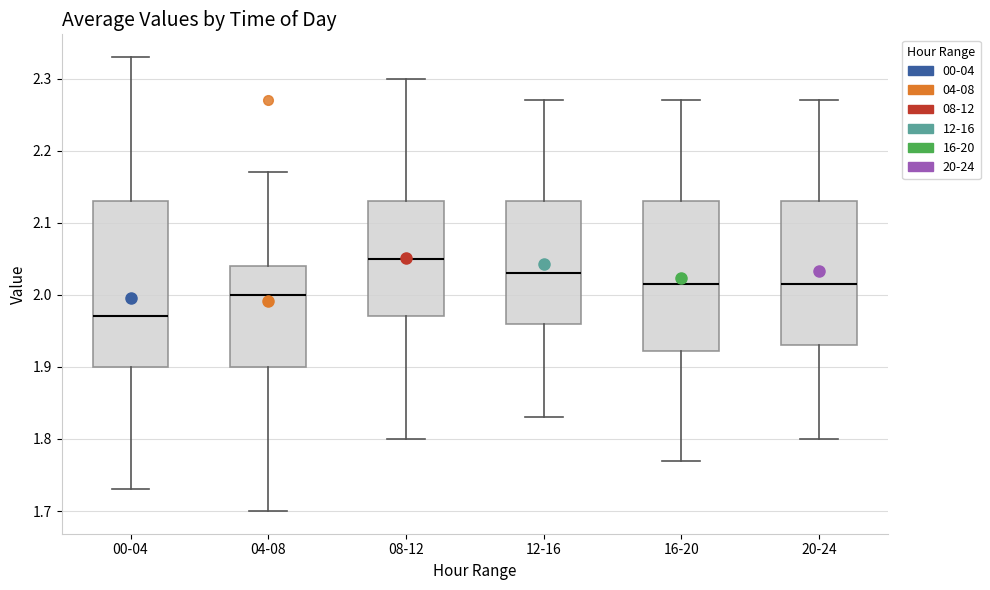

Reading left to right, read every box against the y-axis: the position of its median line, the range the box covers, and the ends of its whiskers. The values are not printed on the chart, so give them approximately, as read against the axis.

00-04: median 1.97, box 1.90 to 2.13, whiskers 1.73 to 2.33
04-08: median 2.00, box 1.90 to 2.04, whiskers 1.70 to 2.17
08-12: median 2.05, box 1.97 to 2.13, whiskers 1.80 to 2.30
12-16: median 2.03, box 1.96 to 2.13, whiskers 1.83 to 2.27
16-20: median 2.02, box 1.92 to 2.13, whiskers 1.77 to 2.27
20-24: median 2.02, box 1.93 to 2.13, whiskers 1.80 to 2.27